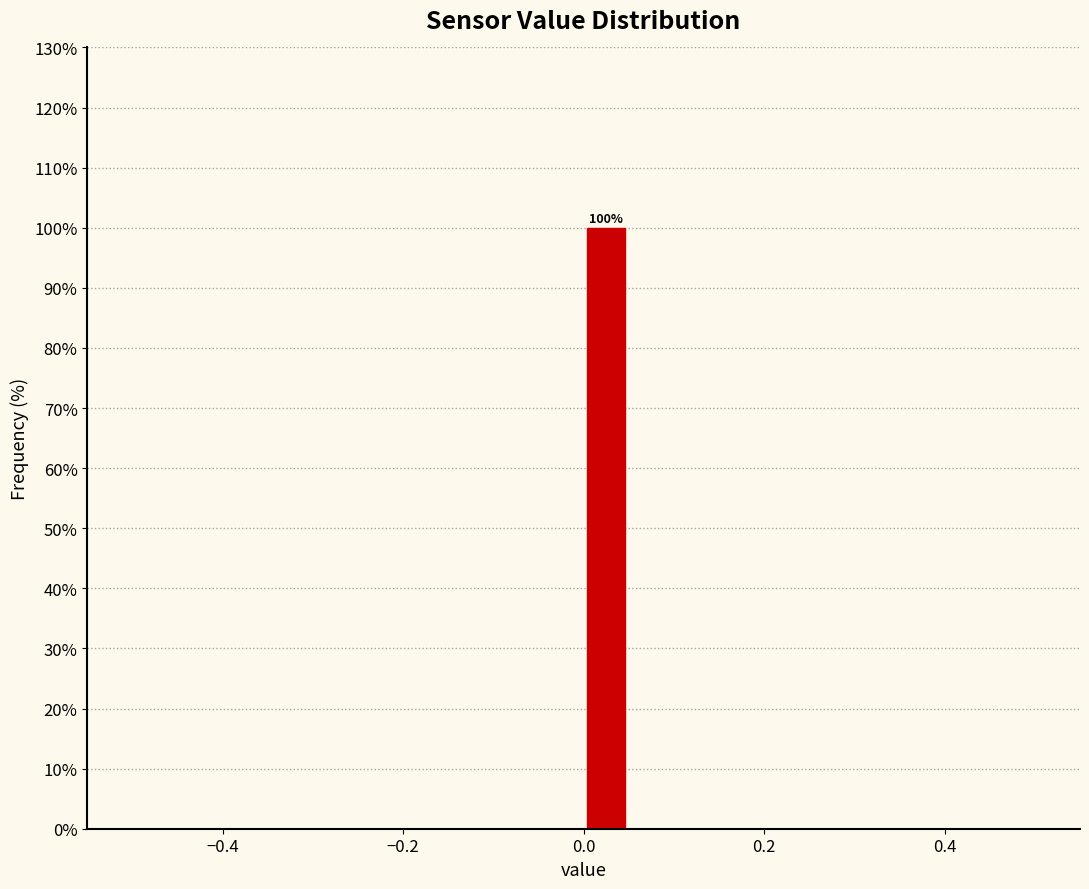

Read against the x-axis, roughly where is the centre of the tallest bar?

0.02